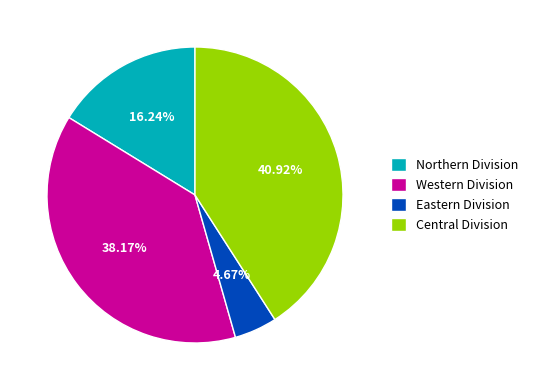

True or false: Western Division accounts for 47% of the total.

False